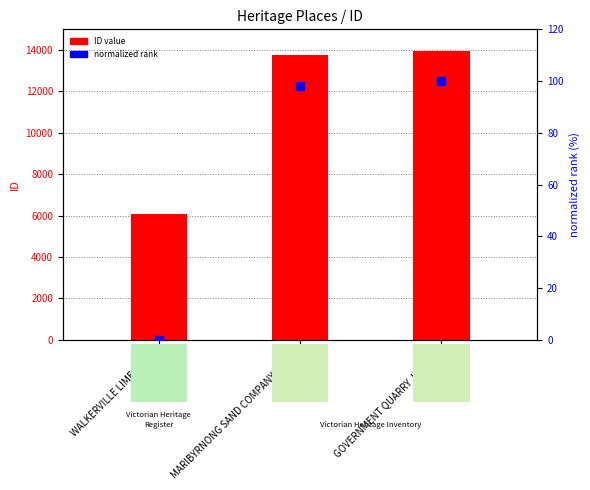

What are all the series names shown in the legend?

ID value, normalized rank